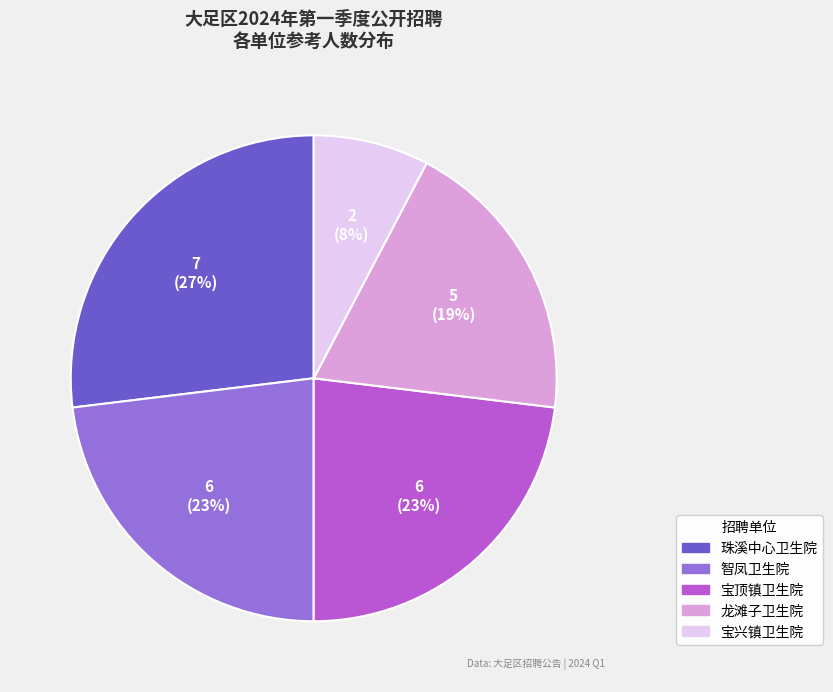

Which has a higher value, 珠溪中心卫生院 or 宝兴镇卫生院?

珠溪中心卫生院